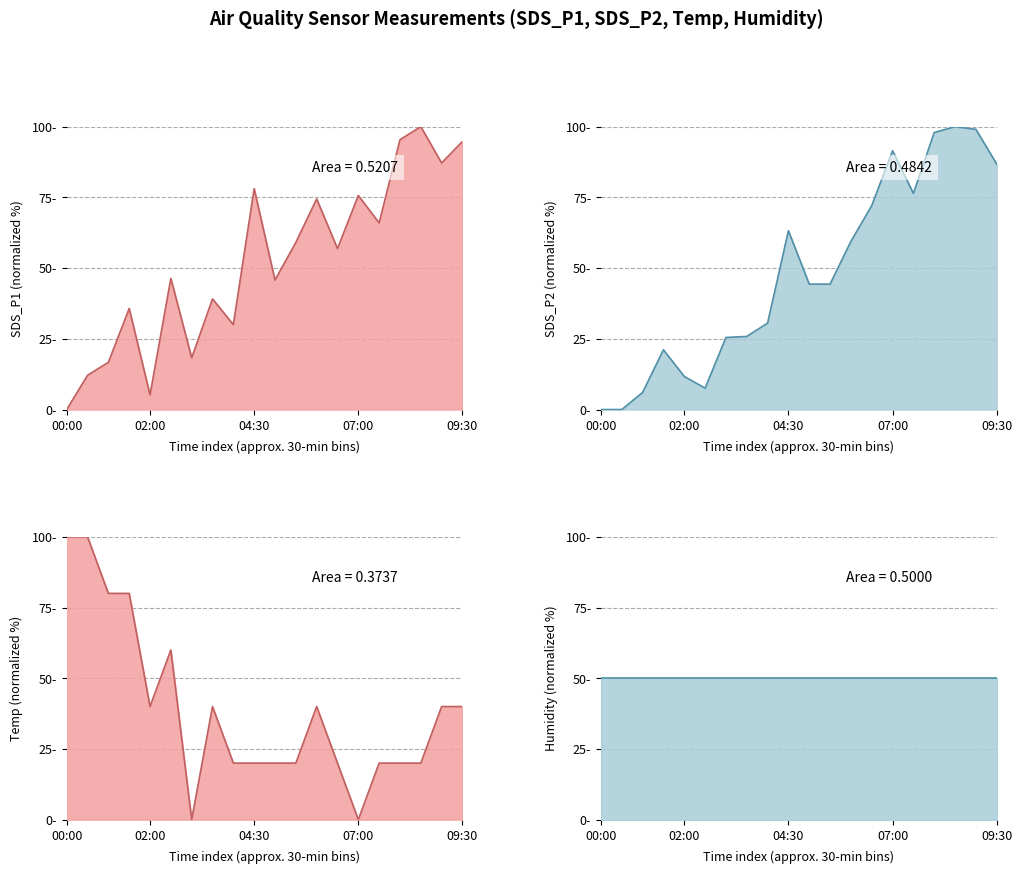

True or false: SDS_P1 and SDS_P2 cross at least once.

True